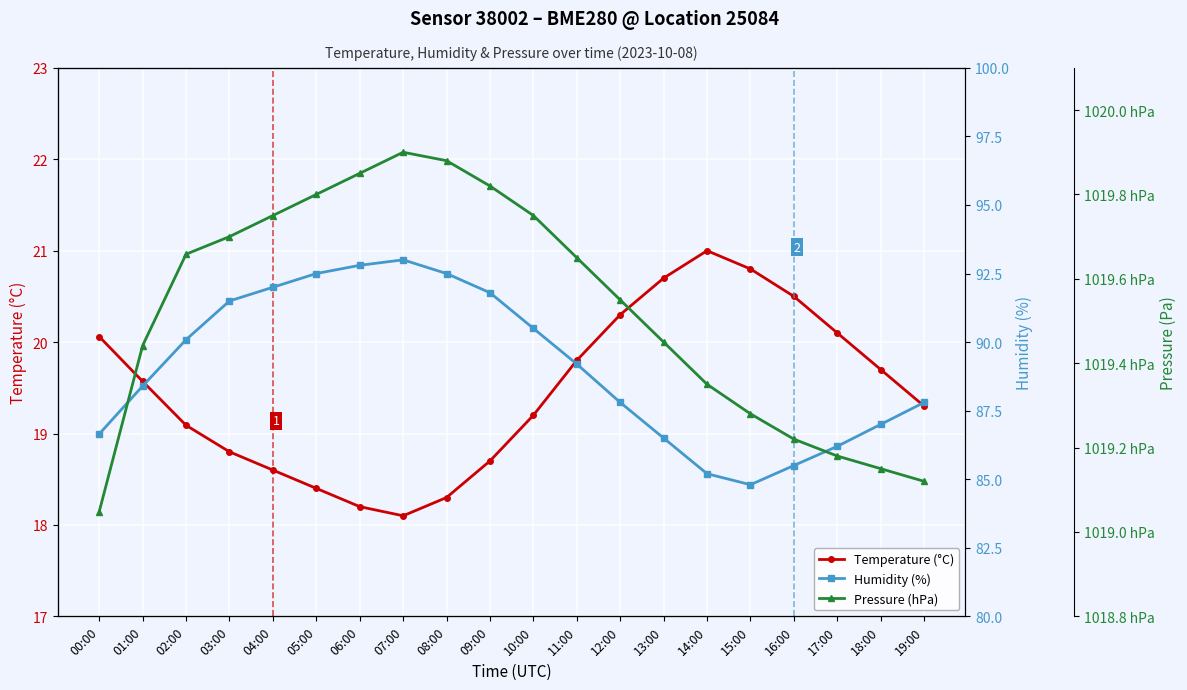

In pressure, how many points are higher than both neighbors (excluding endpoints)?

1